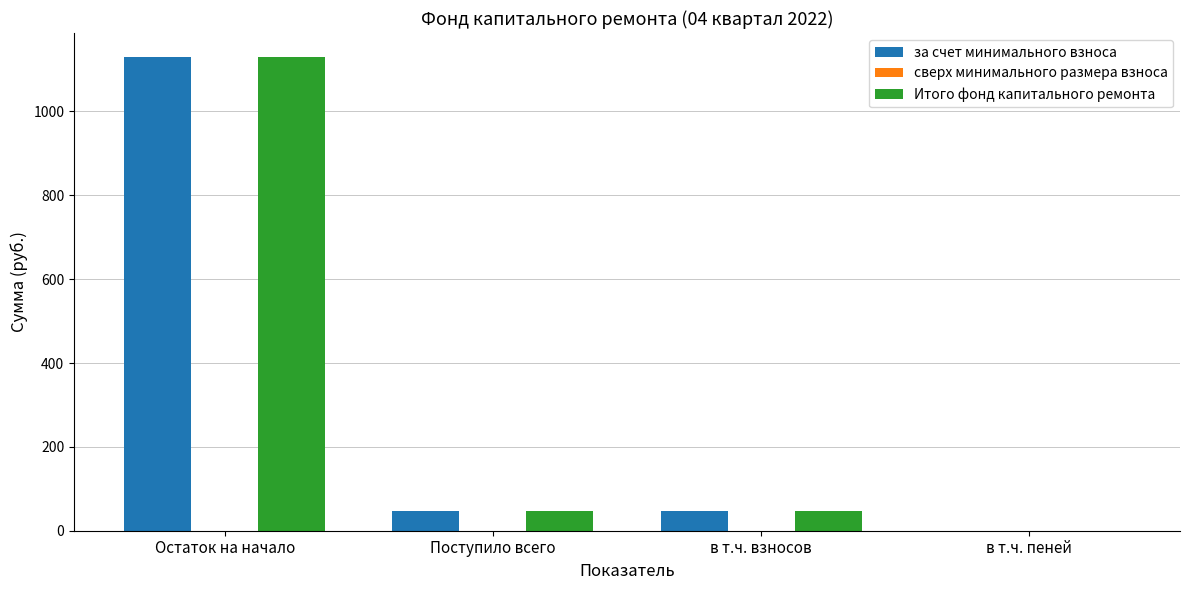

The за счет минимального взноса series shows 0.0 at в т.ч. пеней. True or false?

True